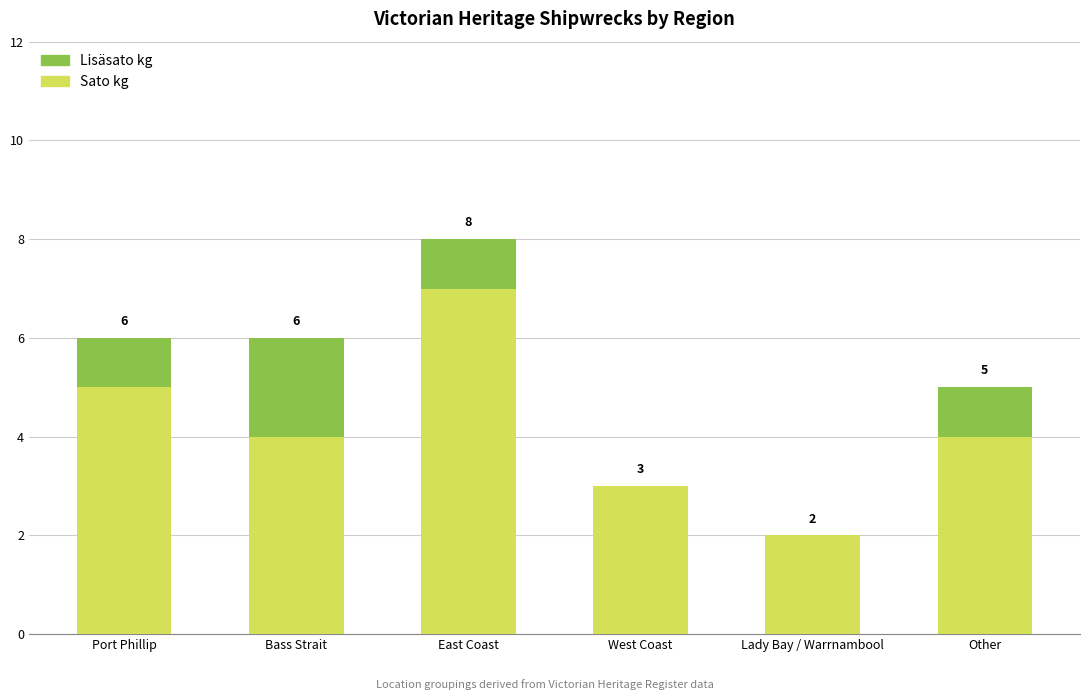

Reading left to right, list the values for the Sato kg series.

Port Phillip=5	Bass Strait=4	East Coast=7	West Coast=3	Lady Bay / Warrnambool=2	Other=4